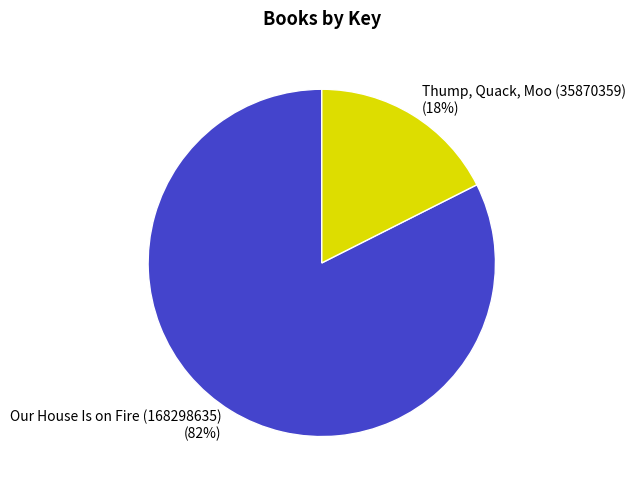

Is the sum of Thump, Quack, Moo (35870359) and Our House Is on Fire (168298635) greater than half?

Yes